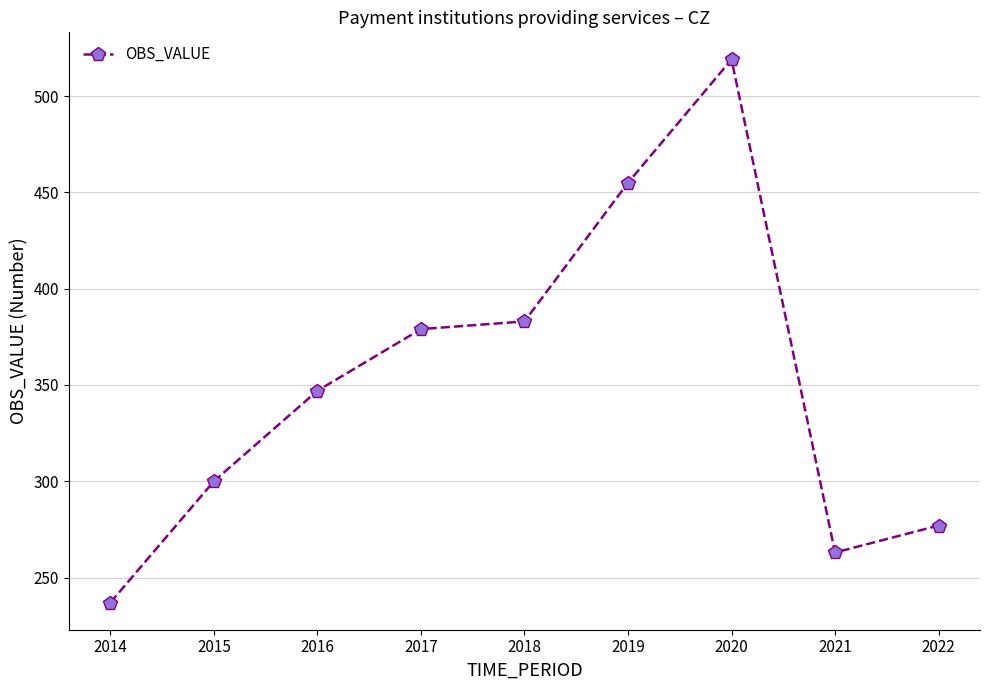

What is the sum of all values?

3160